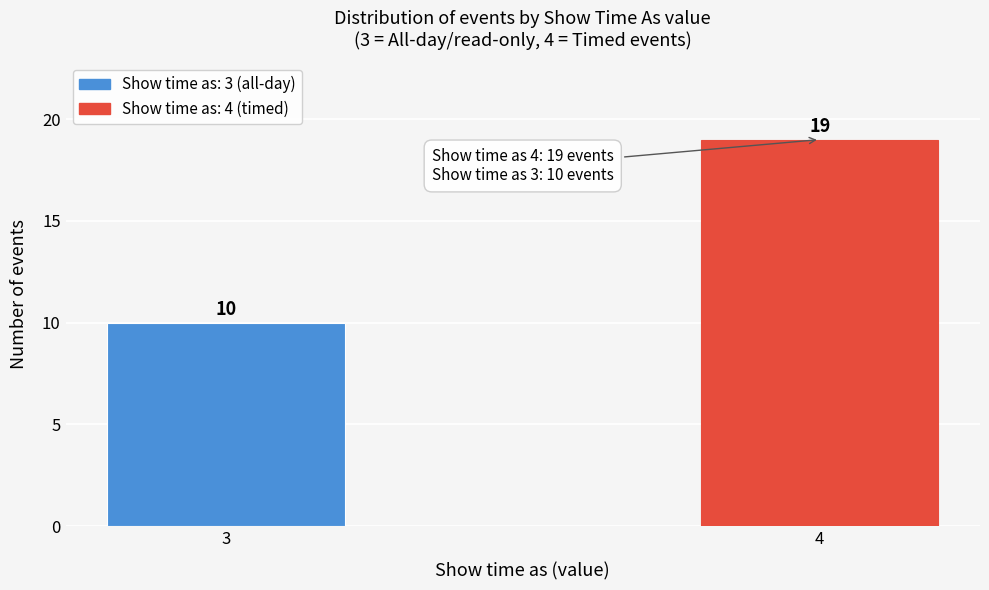

Reading left to right, list all the values displayed in this chart.

3=10	4=19